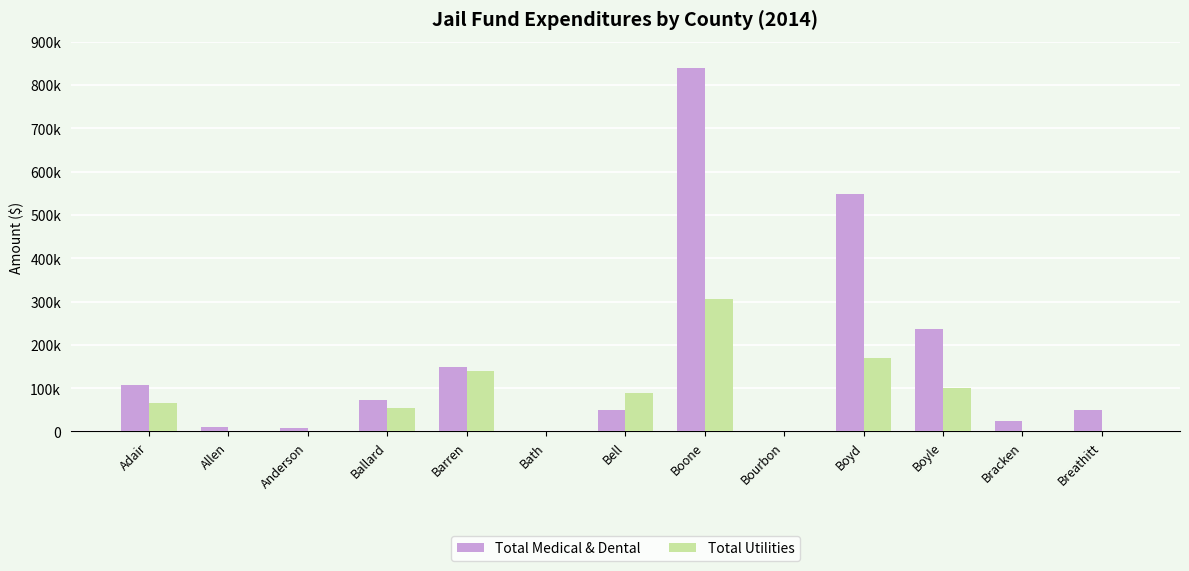

What are all the series names shown in the legend?

Total Medical & Dental, Total Utilities